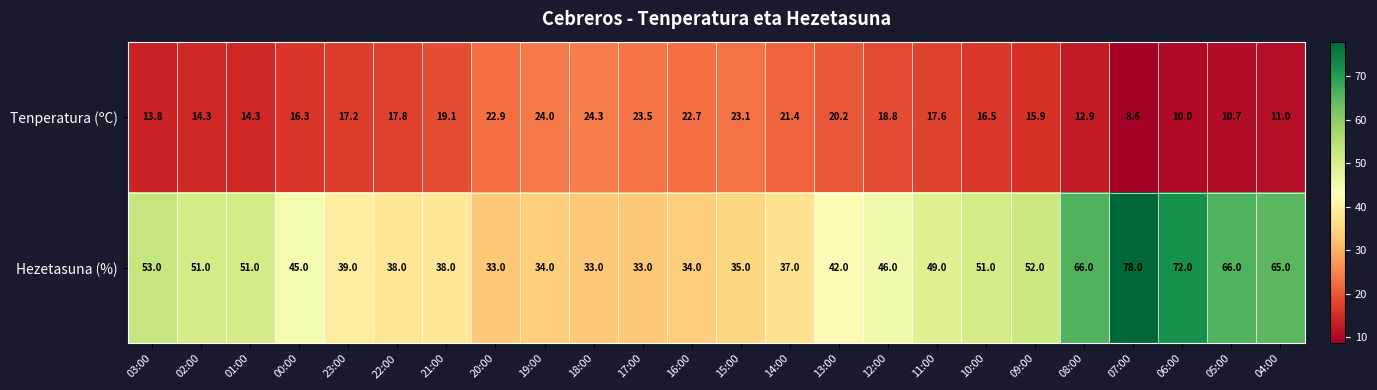

At which category is the sum across all series the highest?

07:00